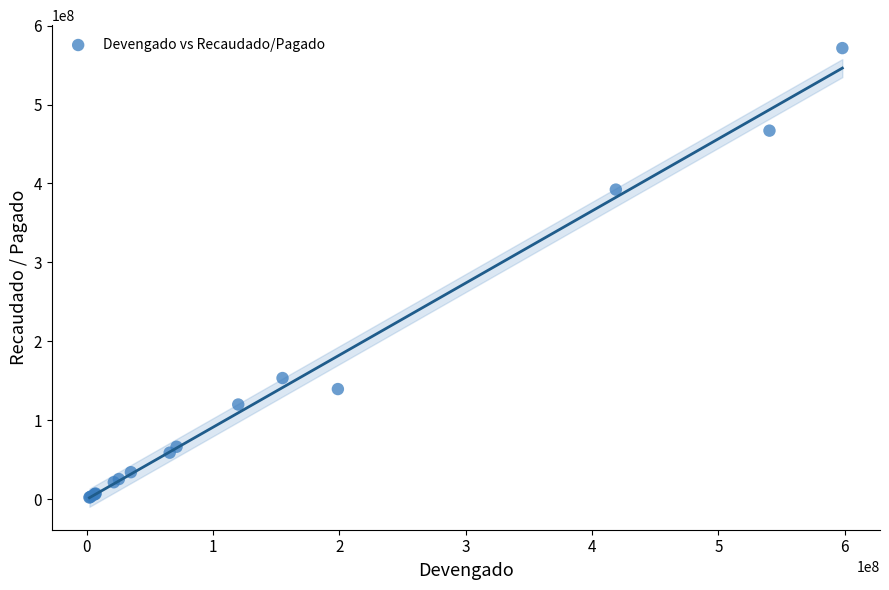

What Y value in the scatter plot is closest to 286794592?

392220633.2